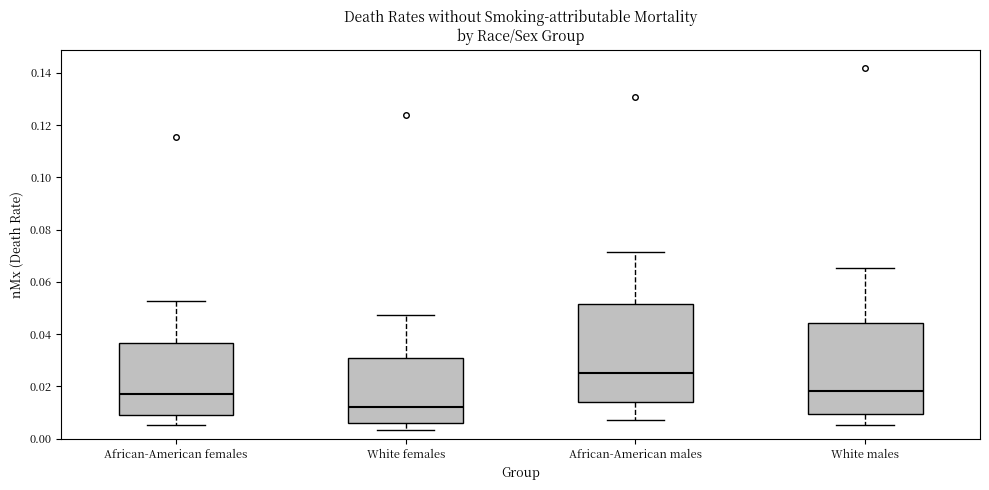

Where is the upper edge of the box for African-American males on the y-axis? The values are not printed on the chart, so give them approximately, as read against the axis.

0.052